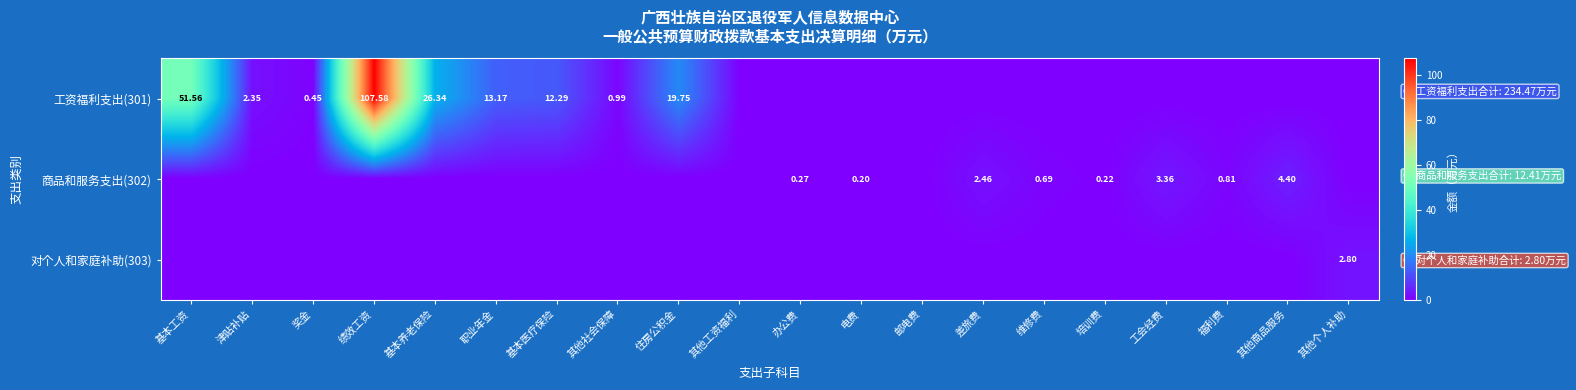

The value of 对个人和家庭补助(303) at 其他商品服务 is 0.0. True or false?

True